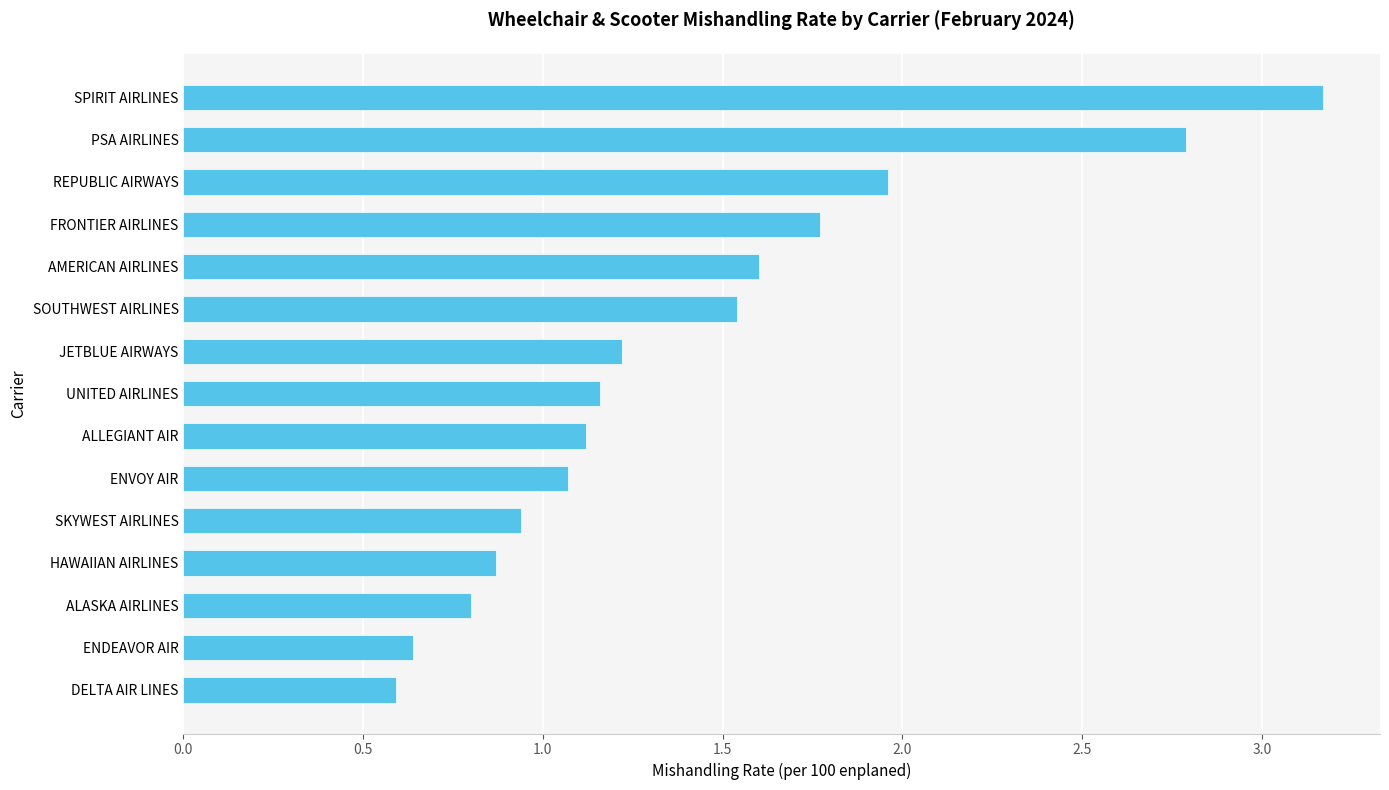

Rank the categories by value from highest to lowest.

SPIRIT AIRLINES, PSA AIRLINES, REPUBLIC AIRWAYS, FRONTIER AIRLINES, AMERICAN AIRLINES, SOUTHWEST AIRLINES, JETBLUE AIRWAYS, UNITED AIRLINES, ALLEGIANT AIR, ENVOY AIR, SKYWEST AIRLINES, HAWAIIAN AIRLINES, ALASKA AIRLINES, ENDEAVOR AIR, DELTA AIR LINES